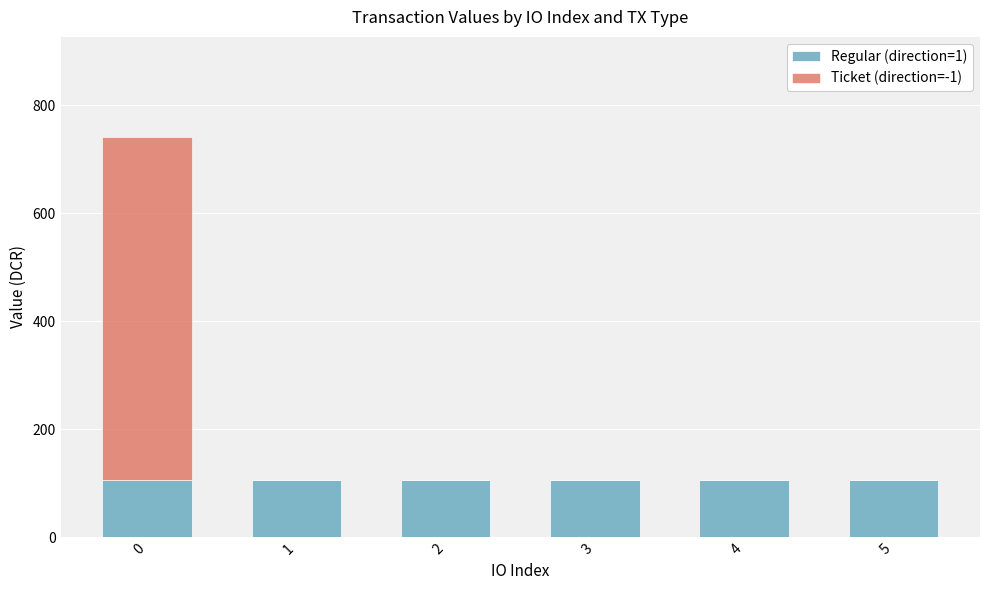

What is the sum of the Regular (direction=1) values at 1 and 3?

211.8